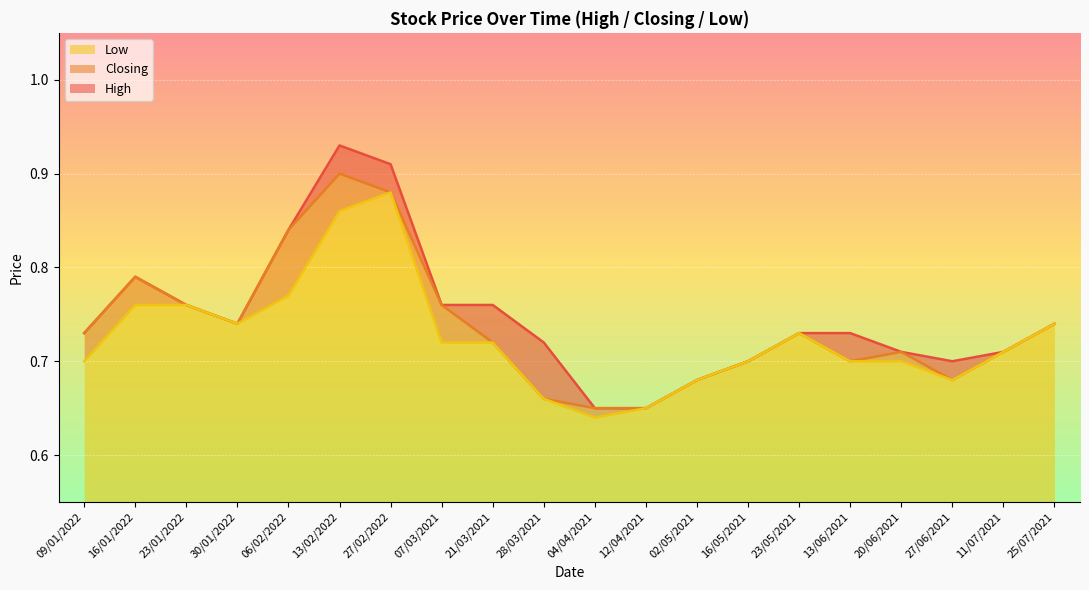

Is it true that Low equals 0.7 at 21/03/2021?

True